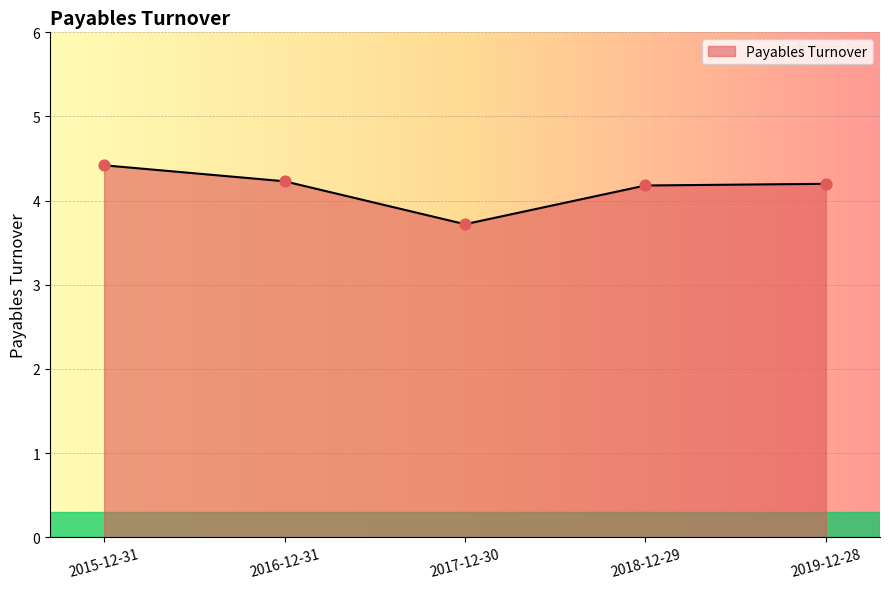

Which has a higher value, 2015-12-31 or 2019-12-28?

2015-12-31